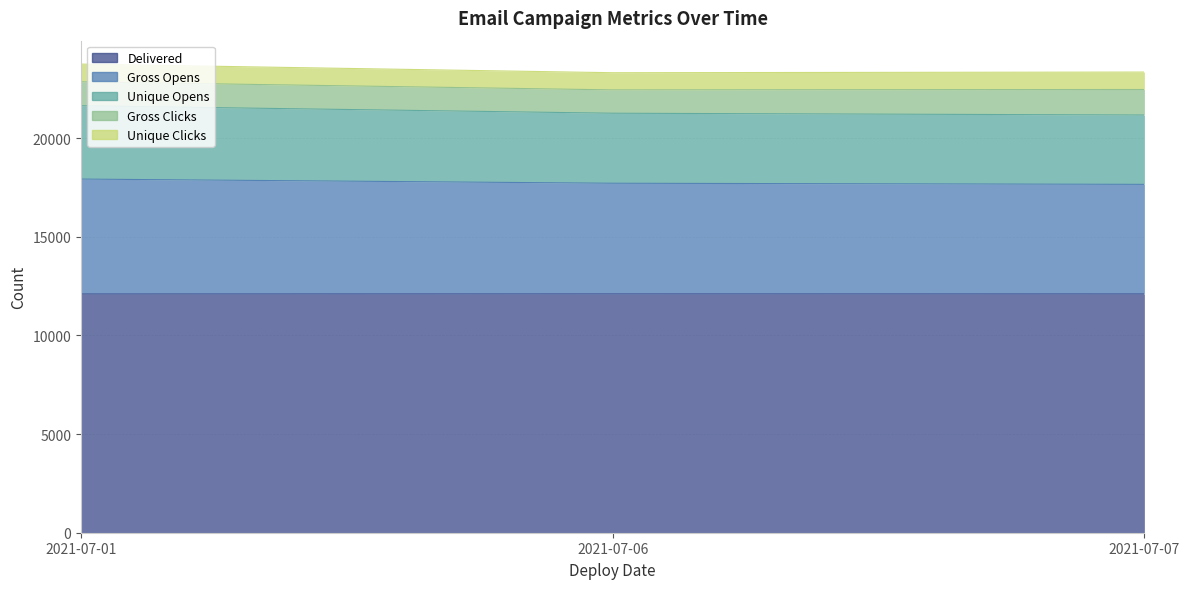

Between 2021-07-01 and 2021-07-06, which series saw the biggest shift?

Unique Opens